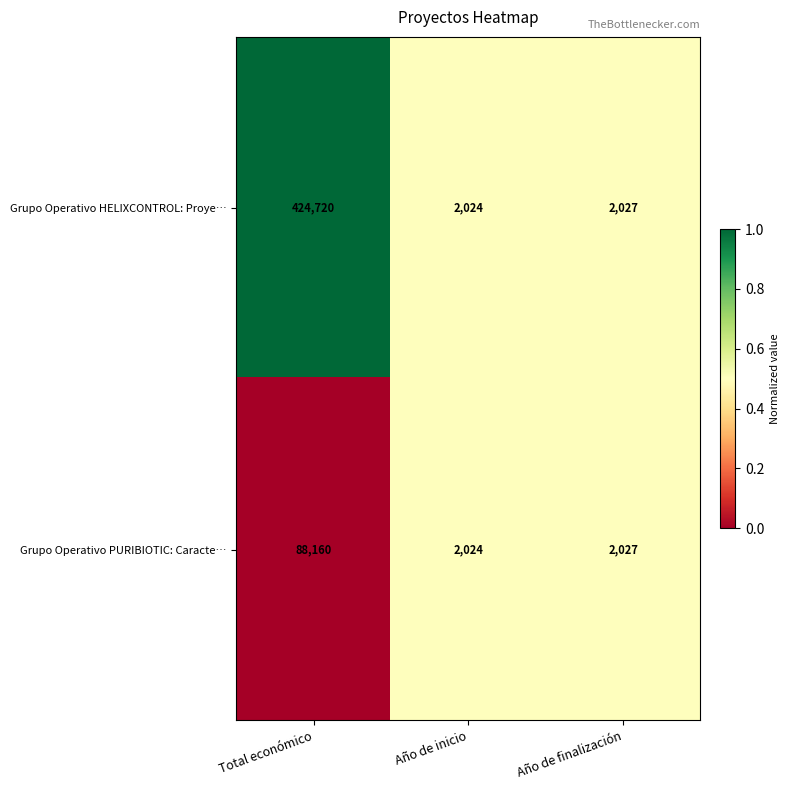

What is the difference between the highest and lowest values at Total económico?

336560